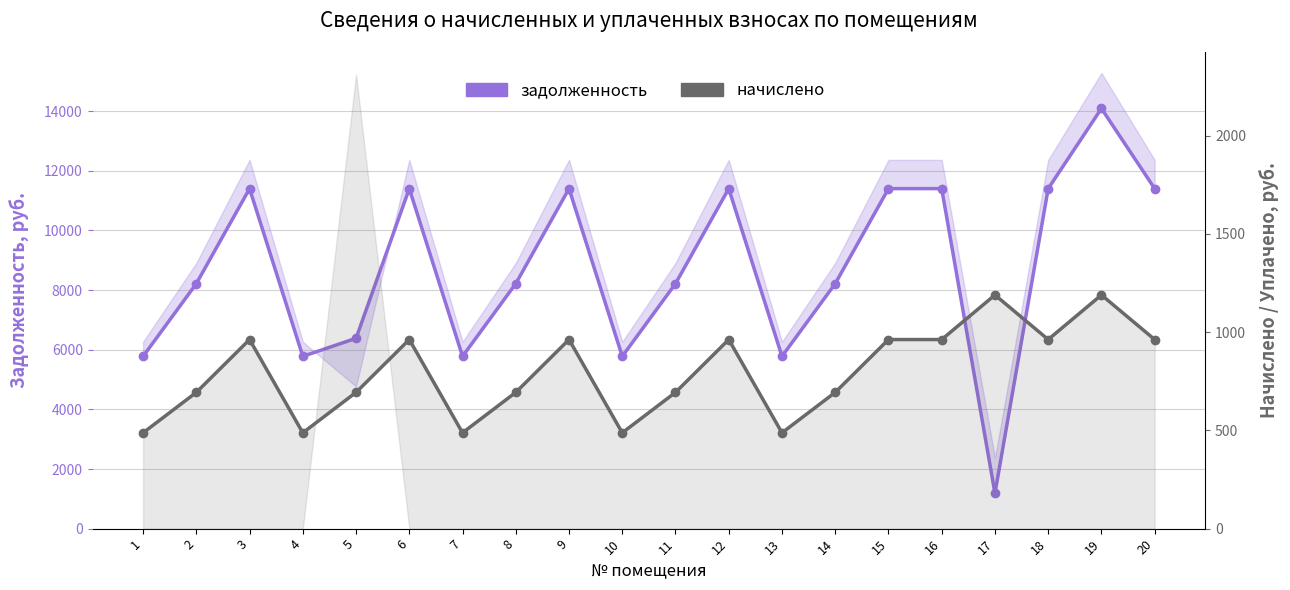

Reading left to right, transcribe all the data shown in this chart.

задолженность: 5779.2	8217.6	11404.8	5779.2	6384.6	11404.8	5779.2	8217.6	11404.8	5779.2	8217.6	11404.8	5779.2	8217.6	11404.8	11404.8	1189.1	11404.8	14092.8	11404.8
начислено: 487.6	693.4	962.3	487.6	693.4	962.3	487.6	693.4	962.3	487.6	693.4	962.3	487.6	693.4	962.3	962.3	1189.1	962.3	1189.1	962.3